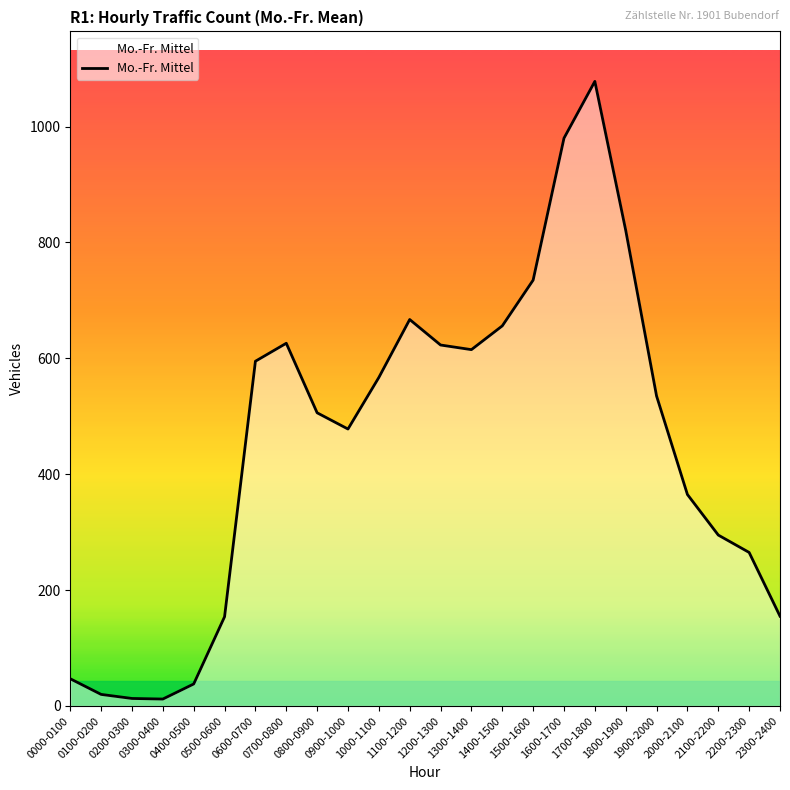

True or false: the data shows 1130 at 1500-1600.

False